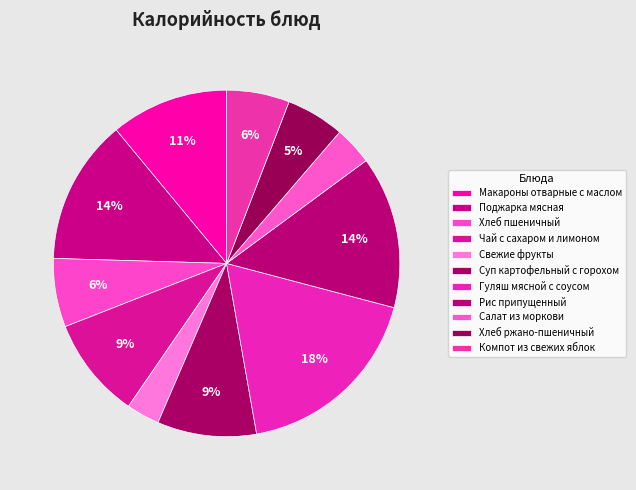

Which category has the biggest portion of the pie?

Гуляш мясной с соусом